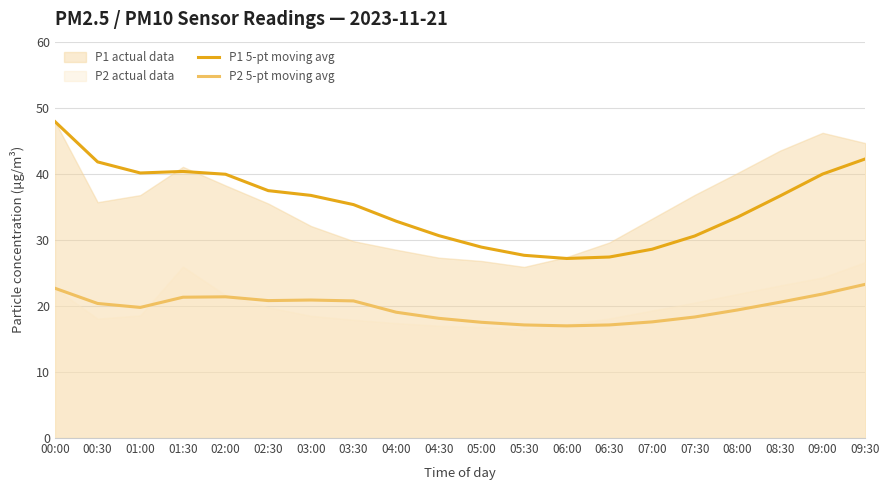

What is the maximum value for P2 5-pt moving avg?

23.3